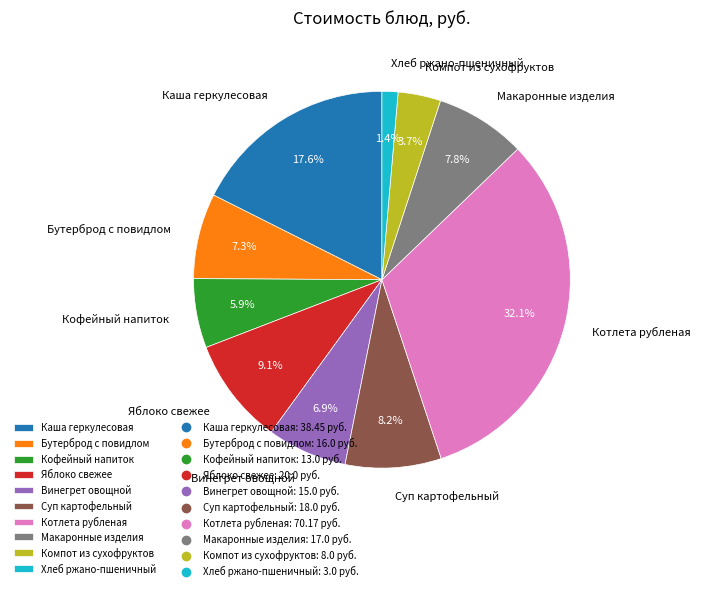

Which slice is the largest?

Котлета рубленая